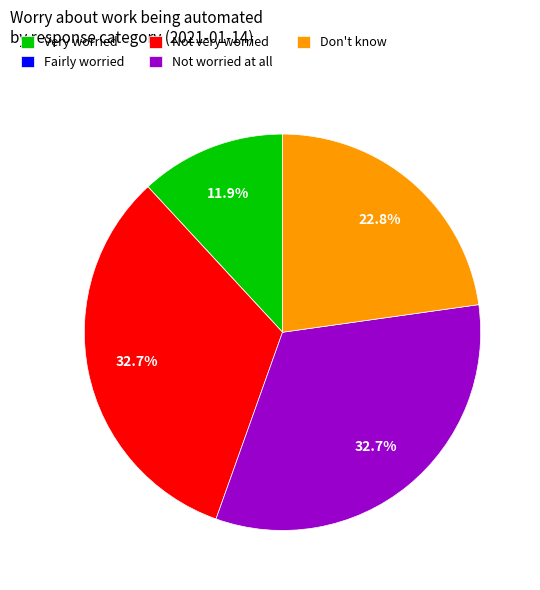

Is there any slice that represents more than half of the pie?

No